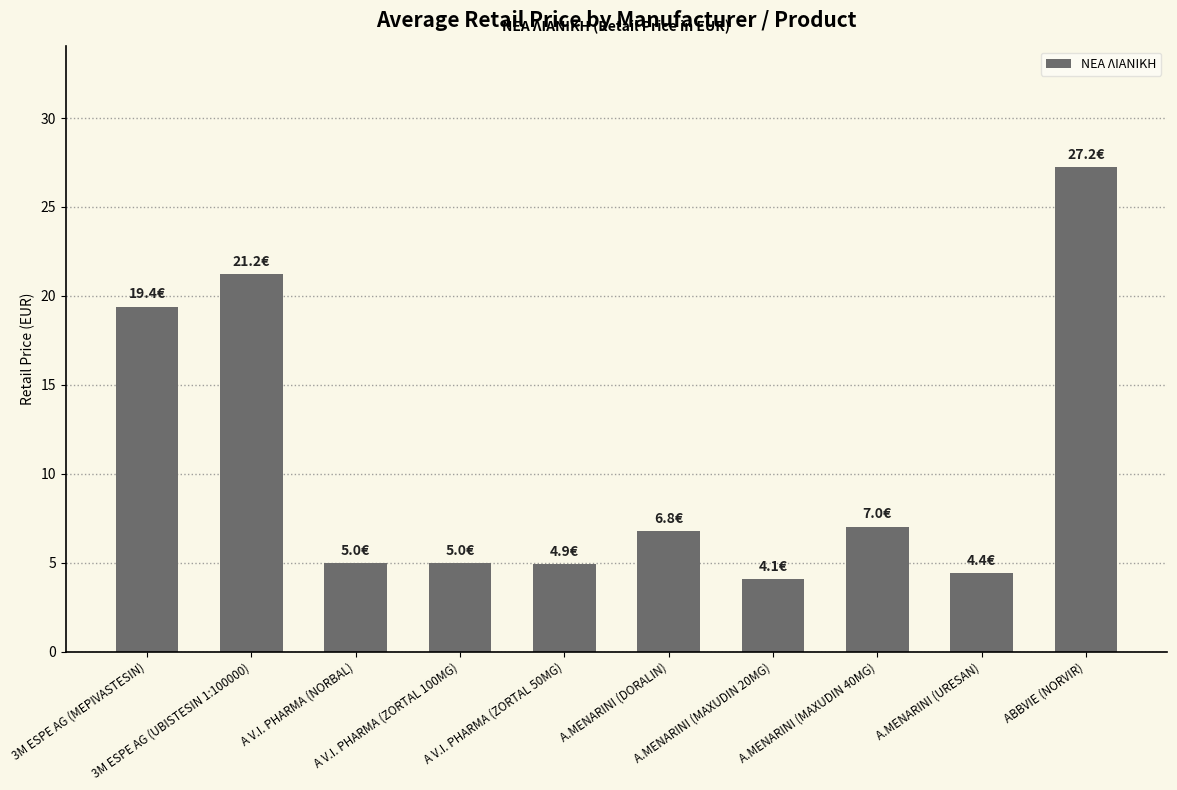

What is the value of the 10th bar from the left?

27.2